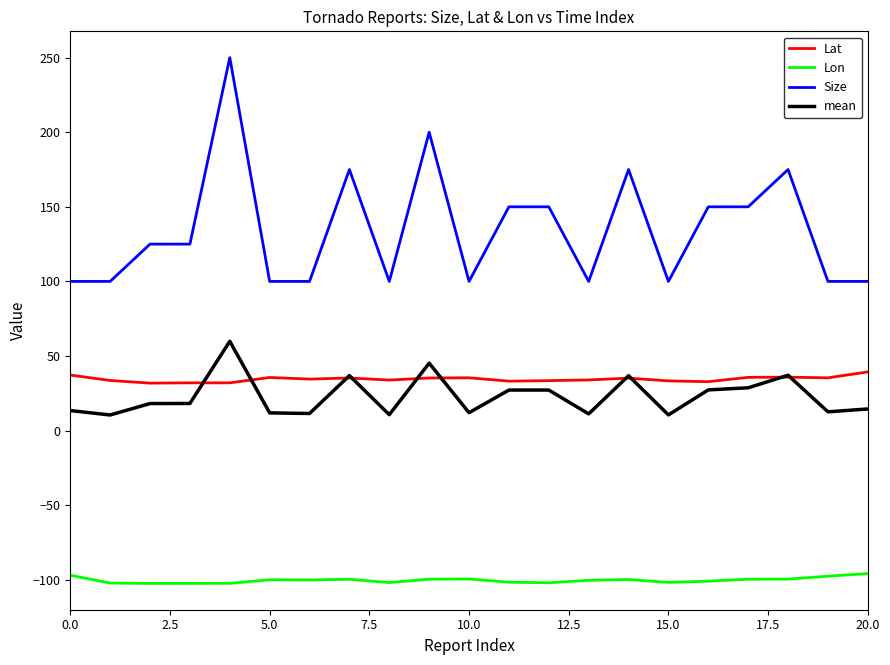

Rank the series by their maximum value, from lowest to highest.

Lon, Lat, mean, Size